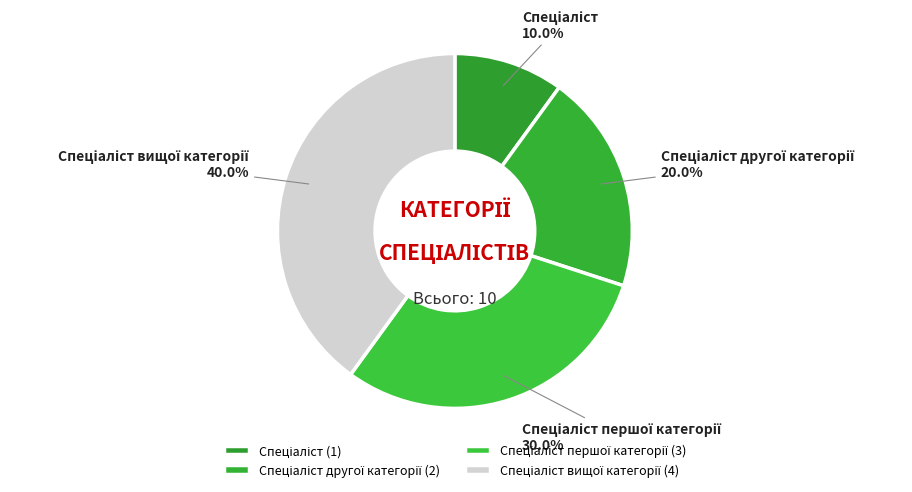

Is there a majority slice in this chart?

No